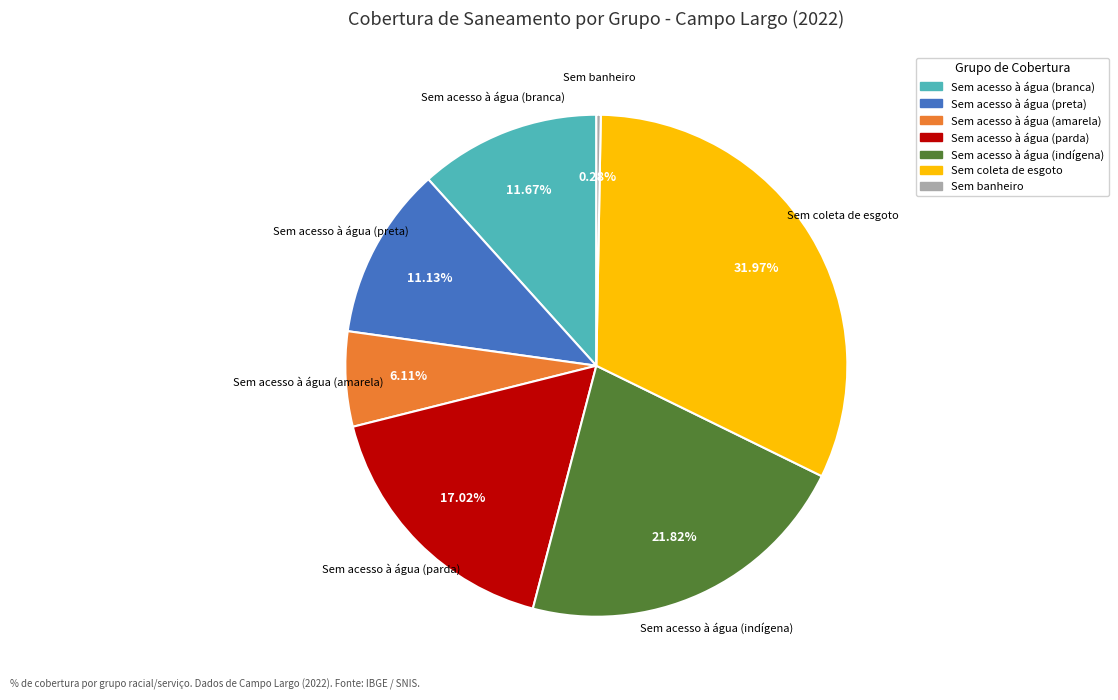

What portion of the pie excludes Sem acesso à água (amarela)?

93.9%